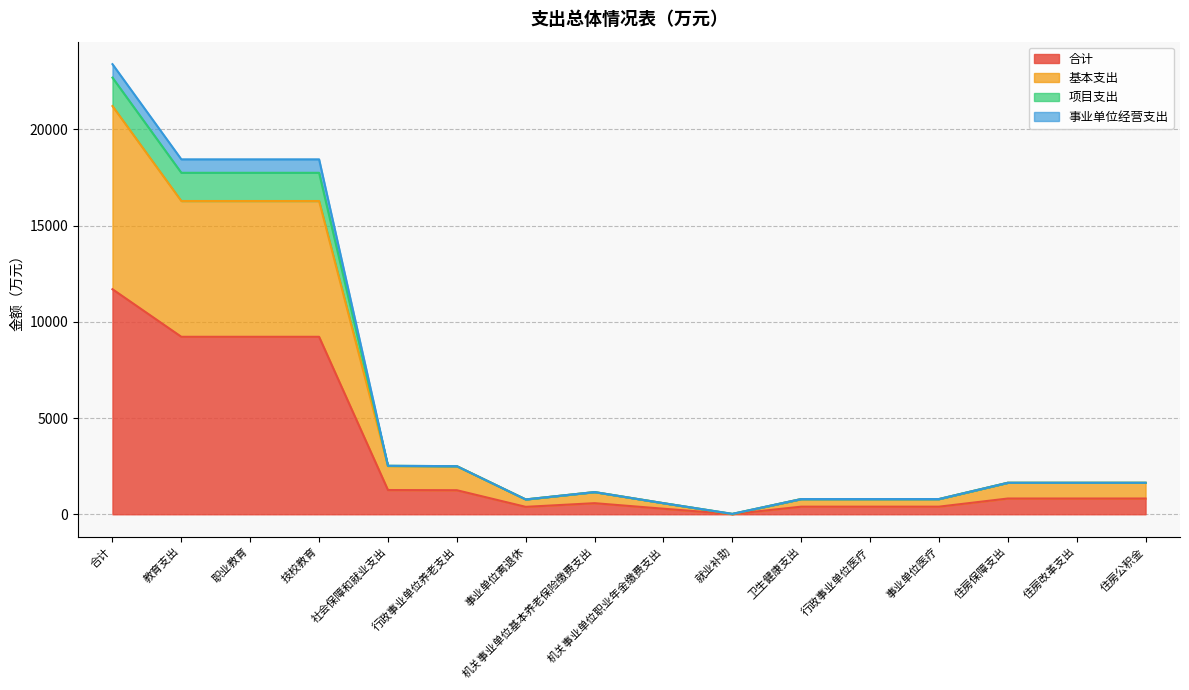

At which category is the sum across all series the highest?

合计